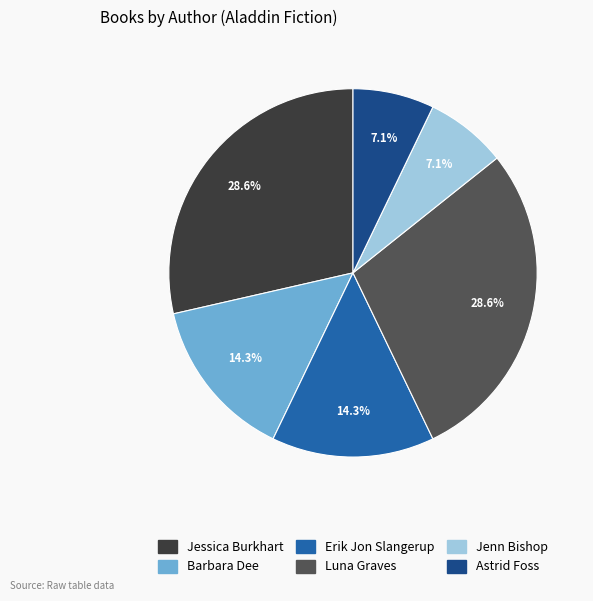

Is there any slice that represents more than half of the pie?

No